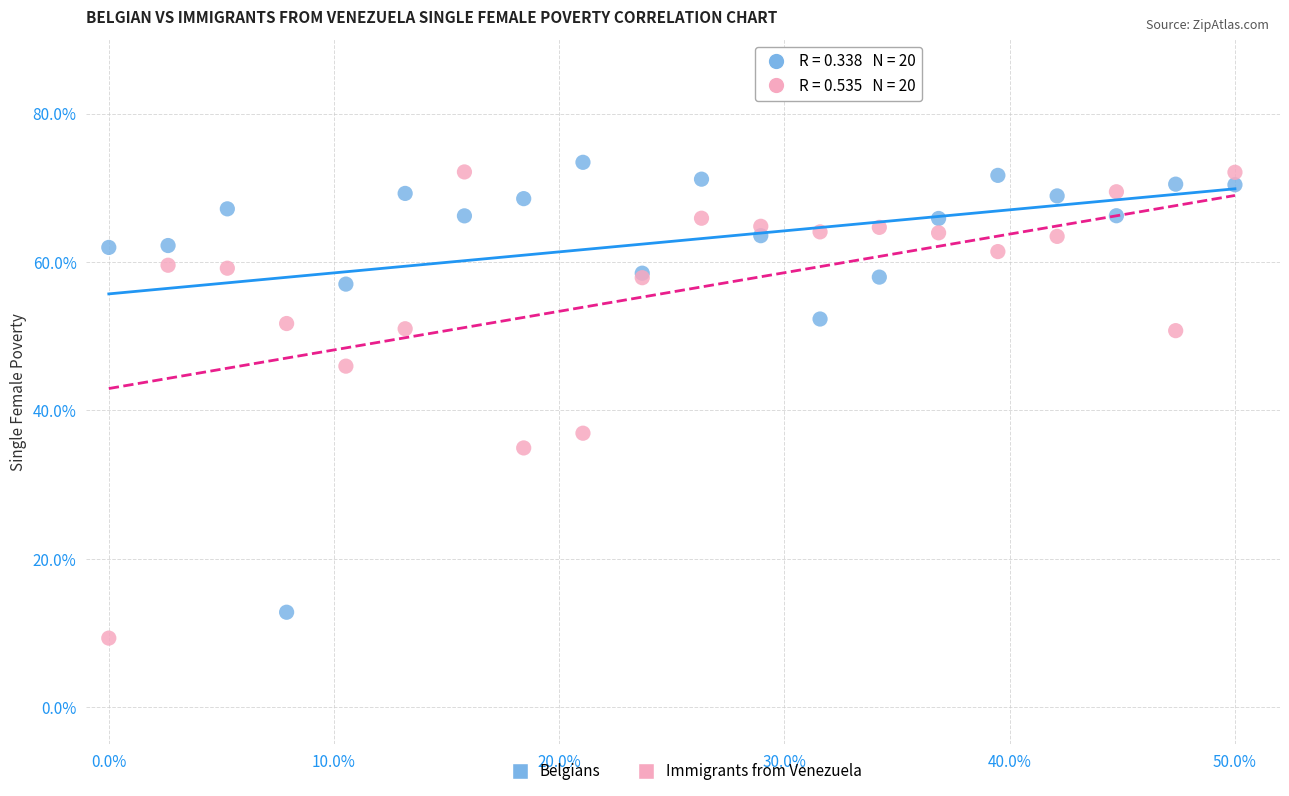

Which series contains the lowest Y value?

Immigrants from Venezuela